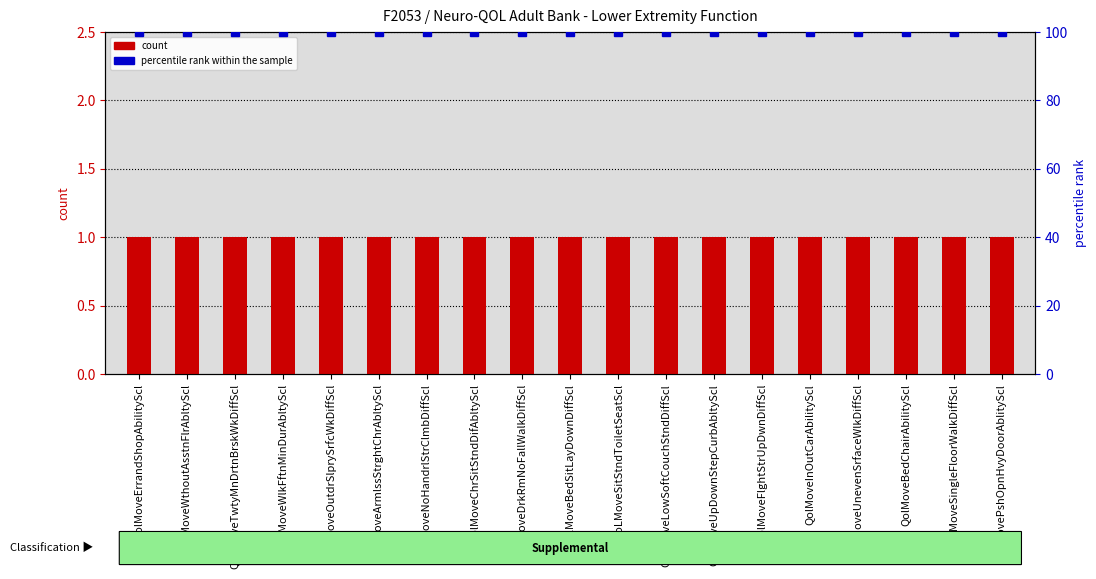

What is the value of the percentile rank within the sample bar at the 1st from the left?

100